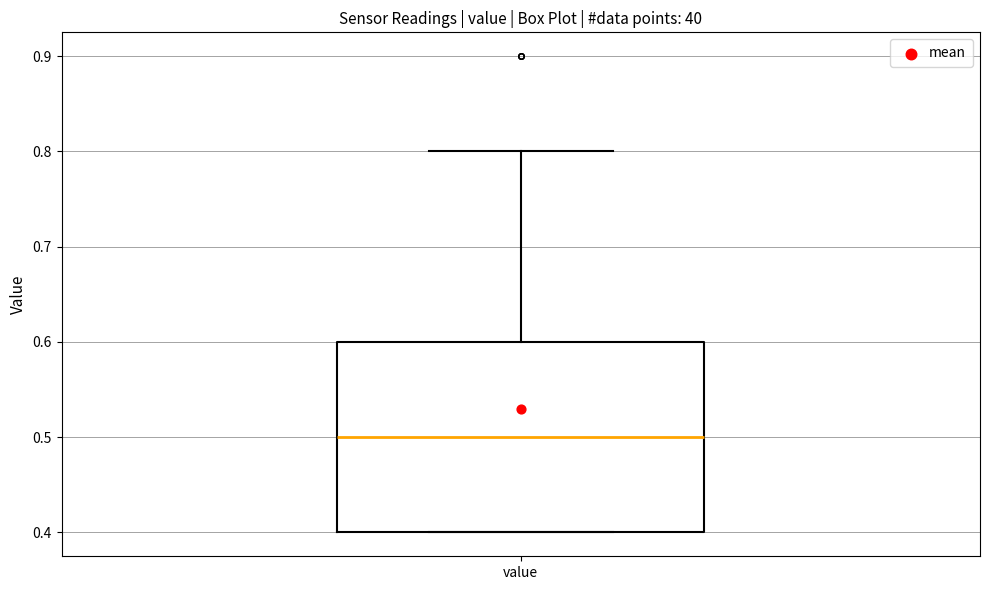

Where is the lower edge of the box for value on the y-axis? The values are not printed on the chart, so give them approximately, as read against the axis.

0.4